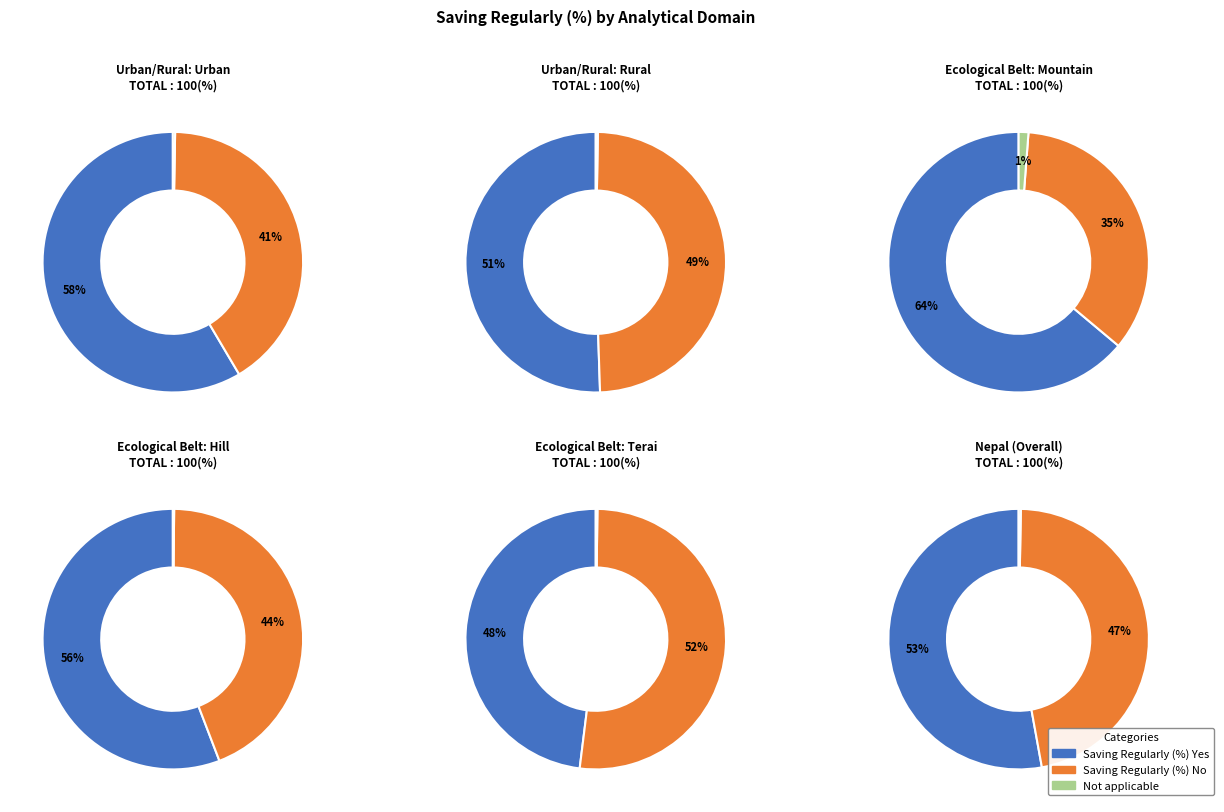

Which series changed the most between Rural and Hill?

Saving Regularly (%) Yes